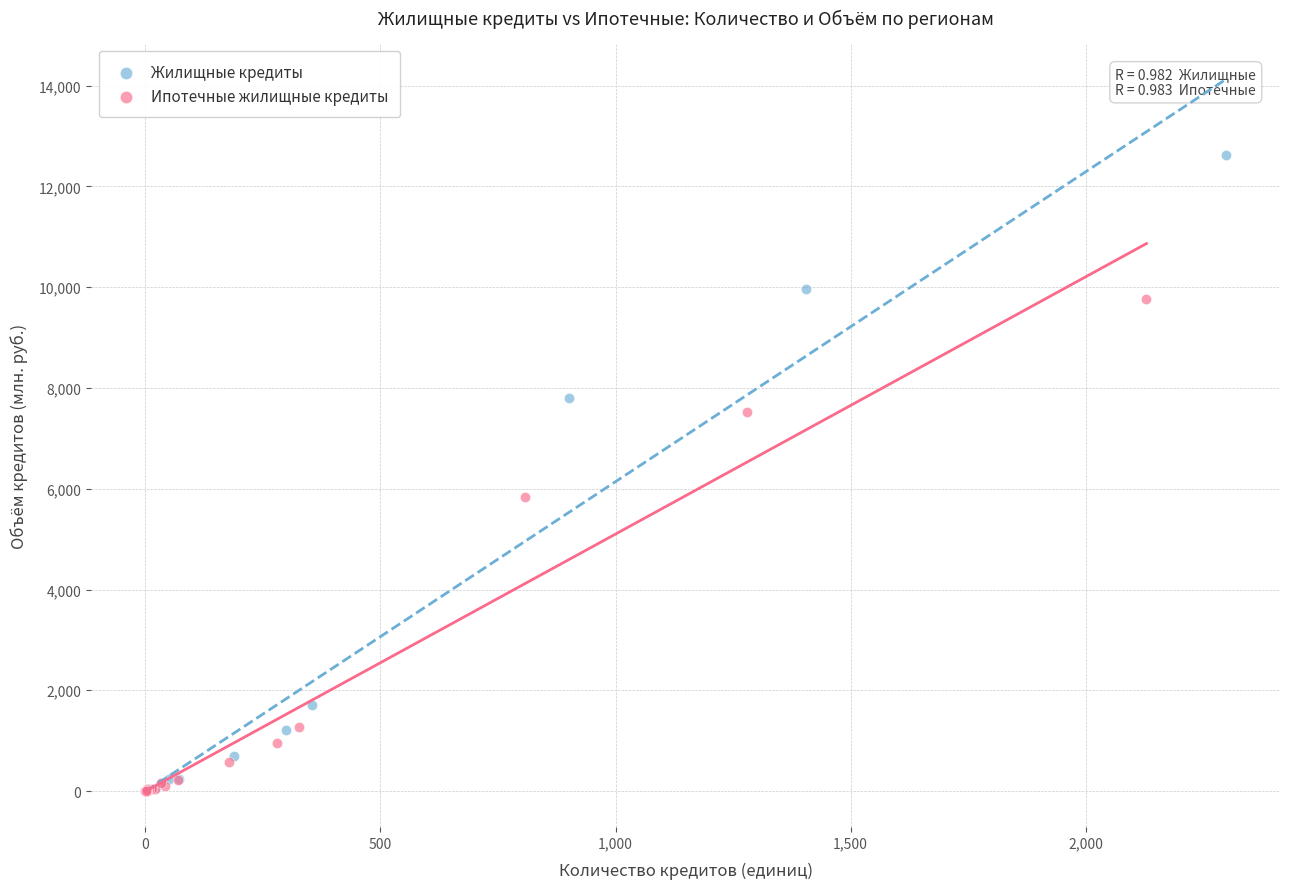

Which series reaches the maximum Y coordinate?

Жилищные кредиты